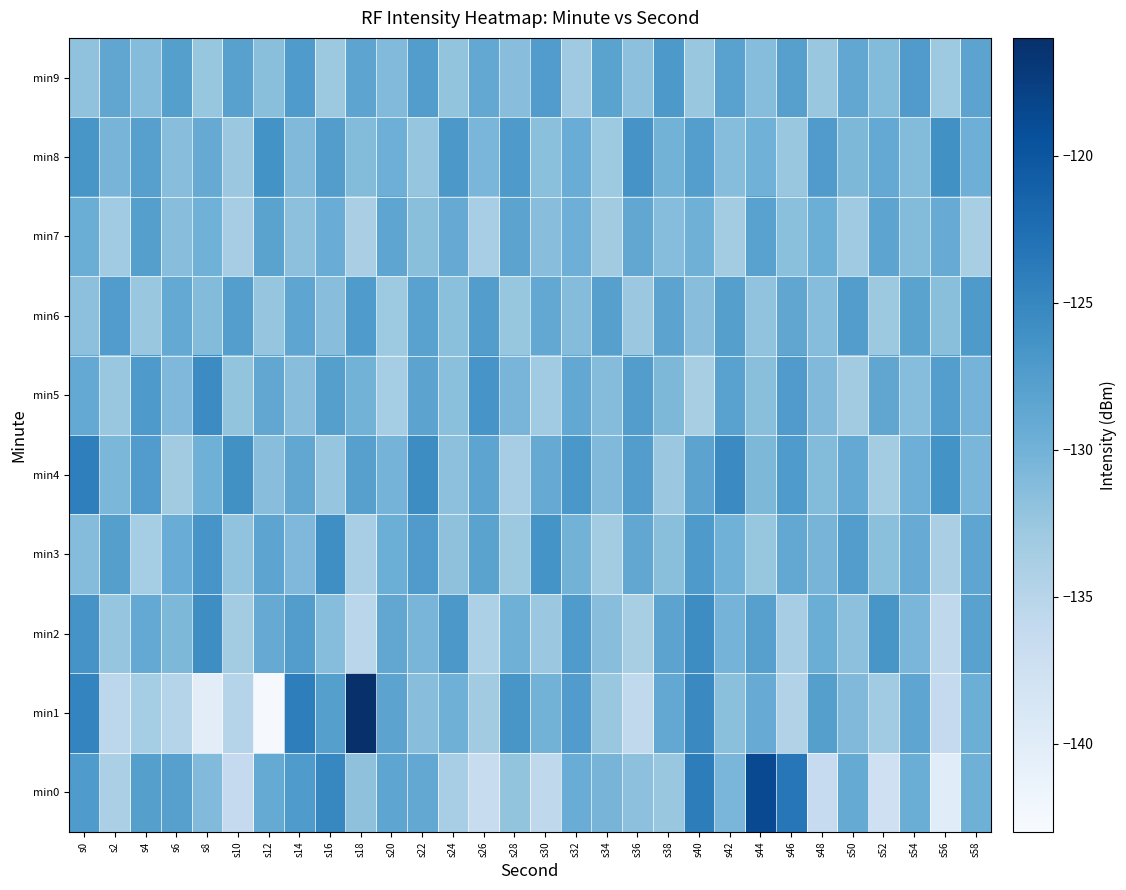

What is the difference between the highest and lowest values at s8?

14.7